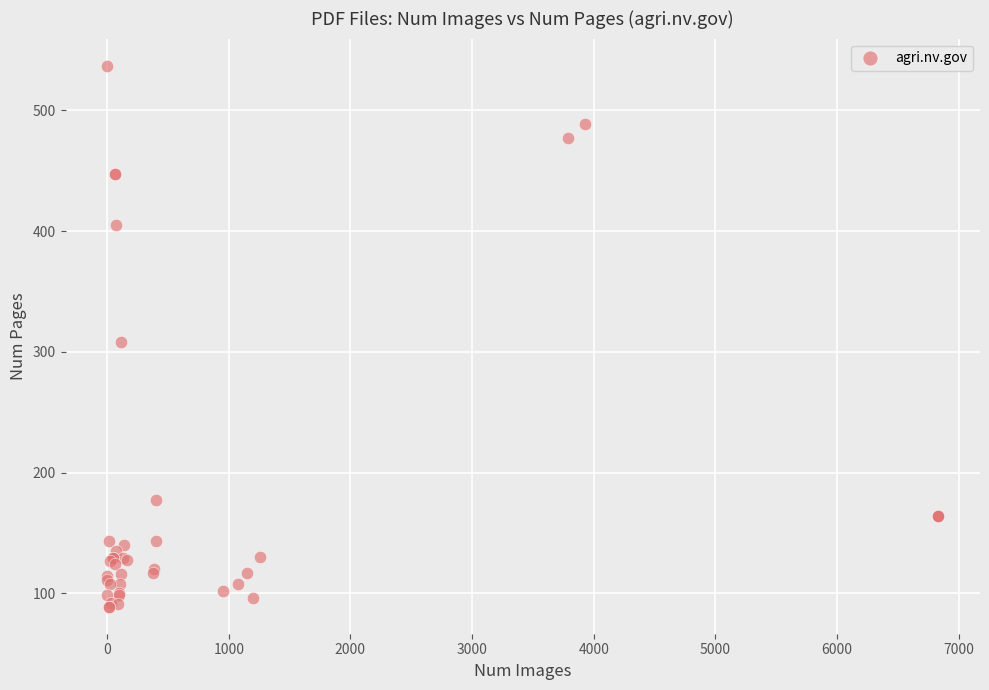

What Y value in the scatter plot is closest to 313?

308